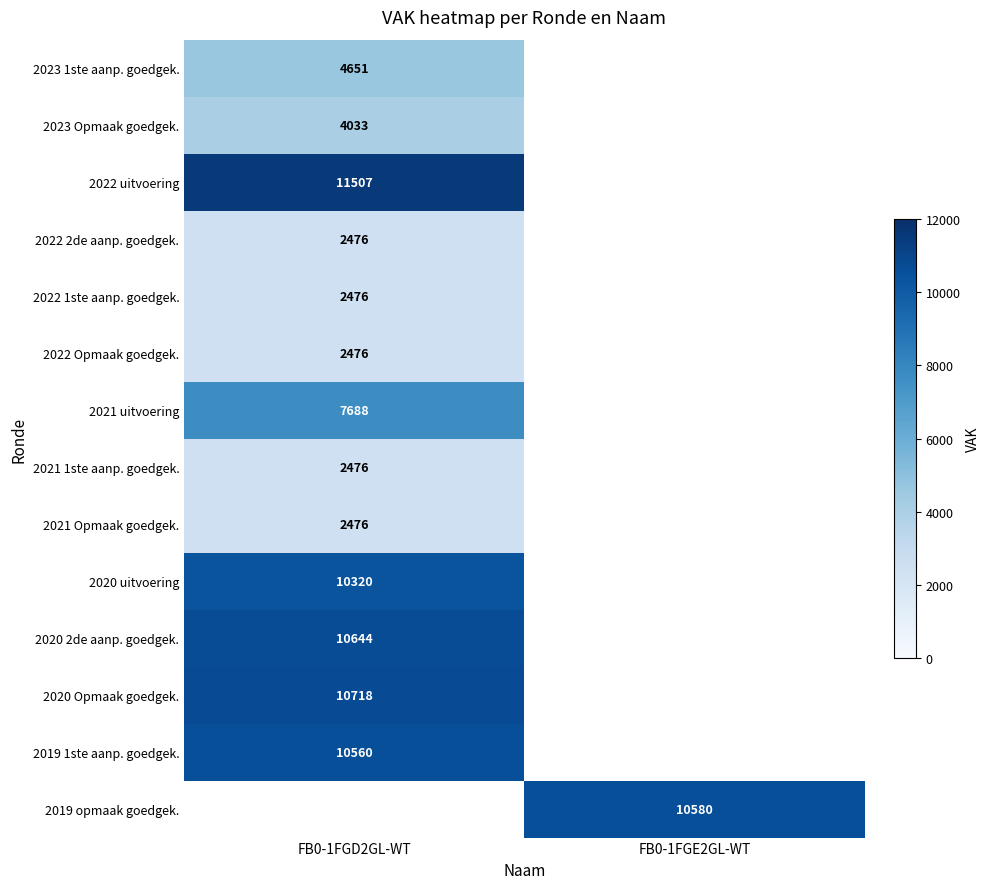

Which category has the lowest value across all series?

FB0-1FGD2GL-WT